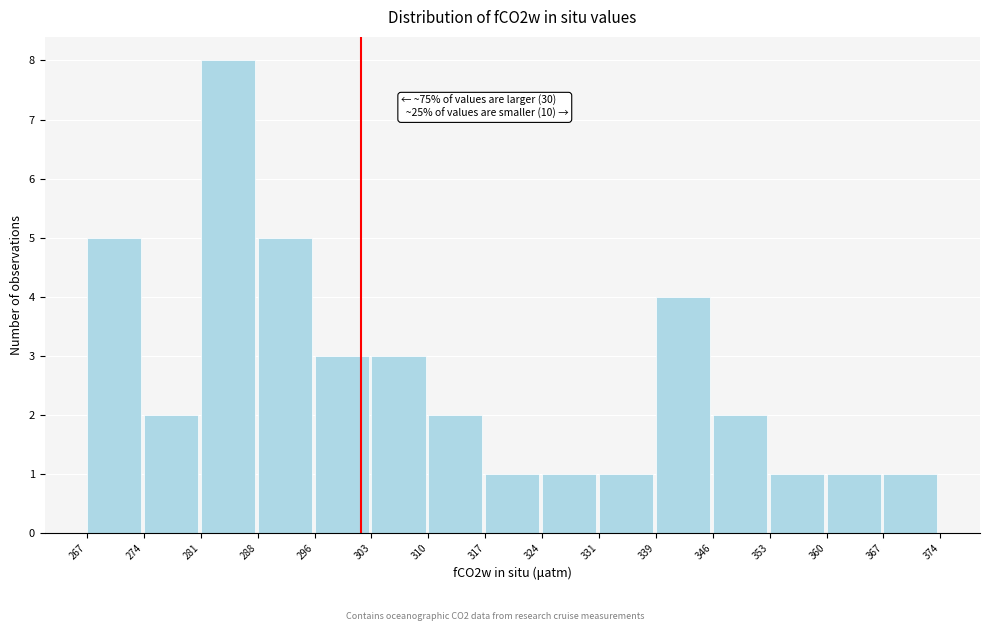

Over which range of the x-axis is the bar tallest?

281 to 288